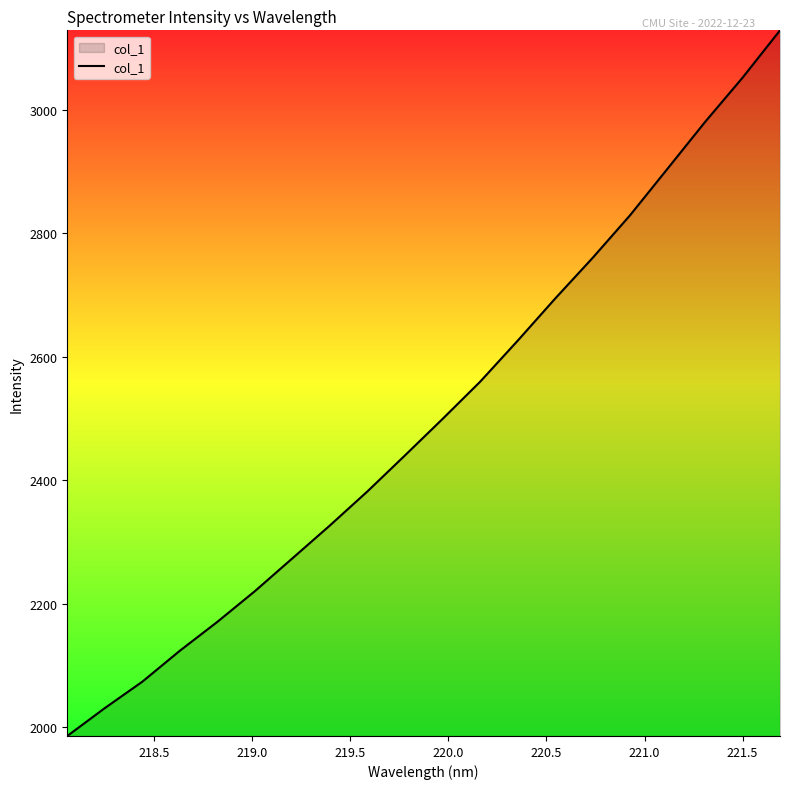

What is the smallest value displayed?

1985.9